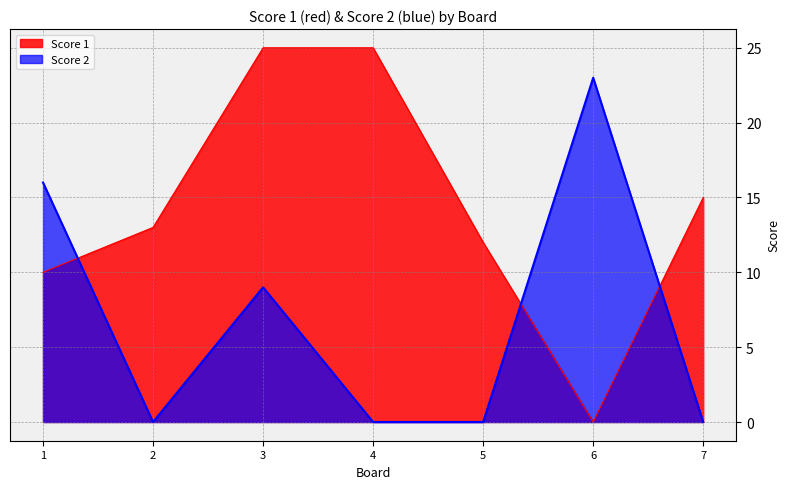

Where is Score 1 nearest to the value 12?

5